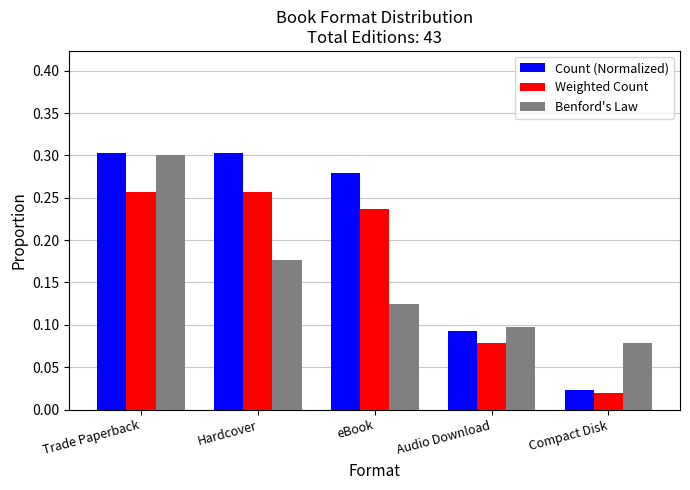

What position from the left is Compact Disk?

5